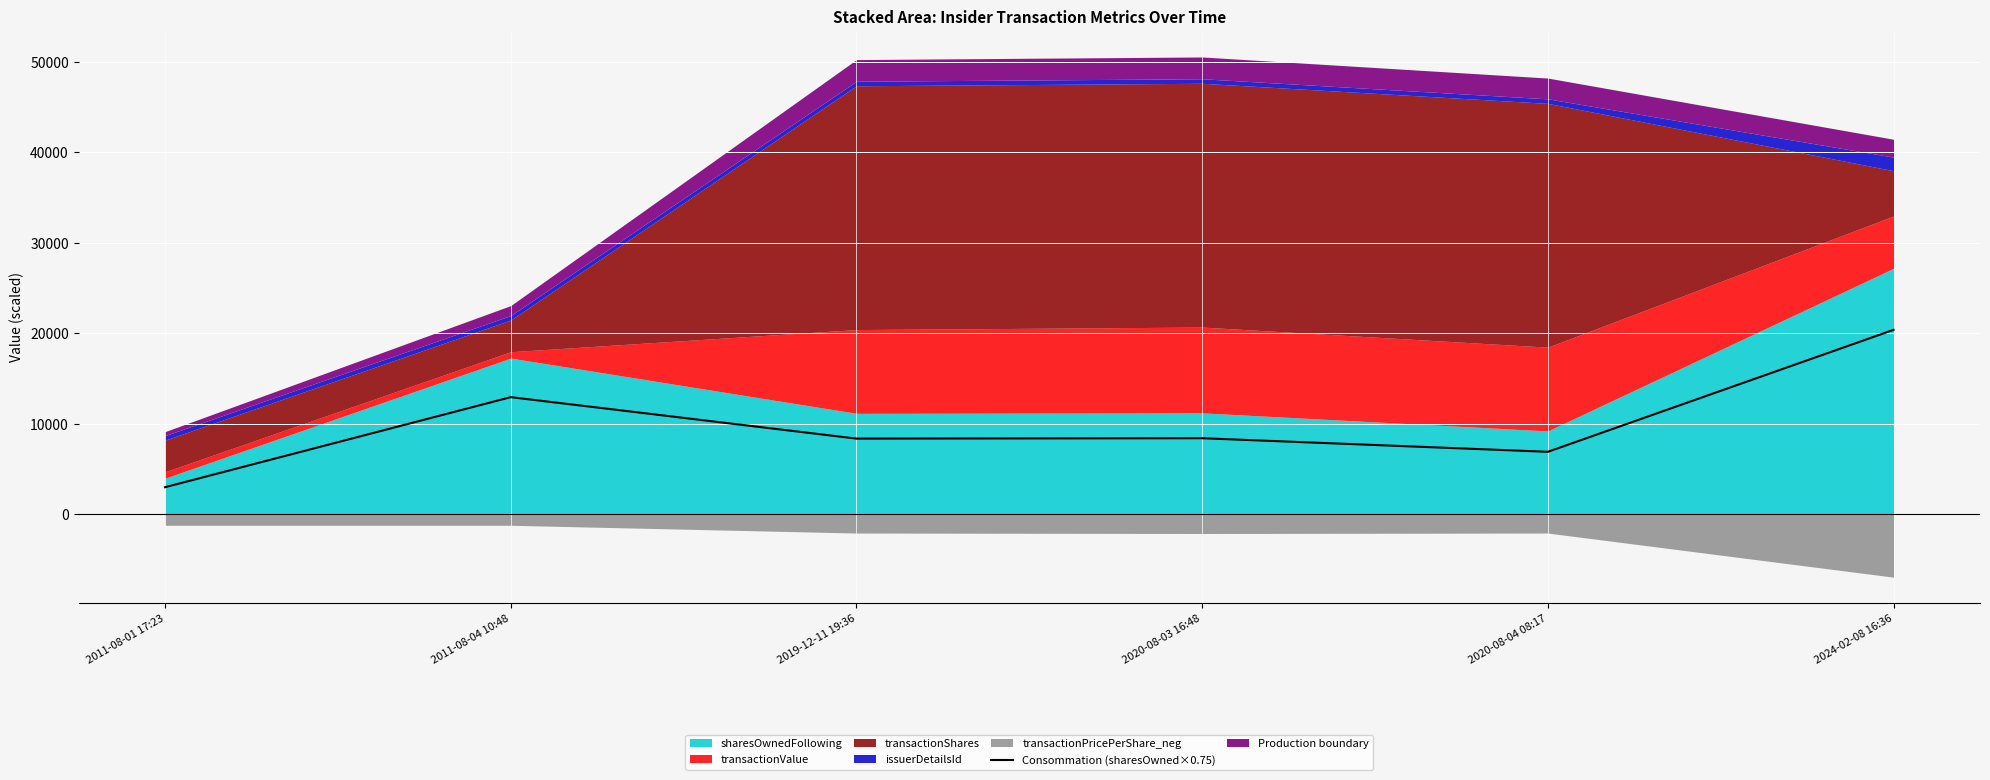

Reading left to right, list all the values displayed in this chart.

3000.0	12948.8	8370.8	8412.8	6912.8	20385.8